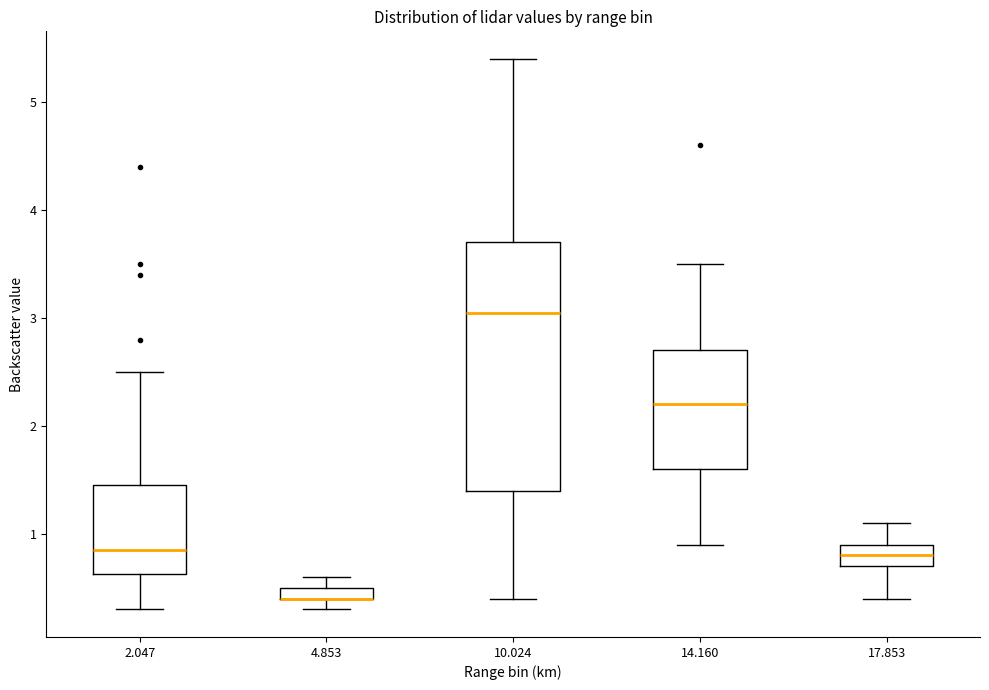

Where is the lower edge of the box at x = 10.024 on the y-axis? The values are not printed on the chart, so give them approximately, as read against the axis.

1.4